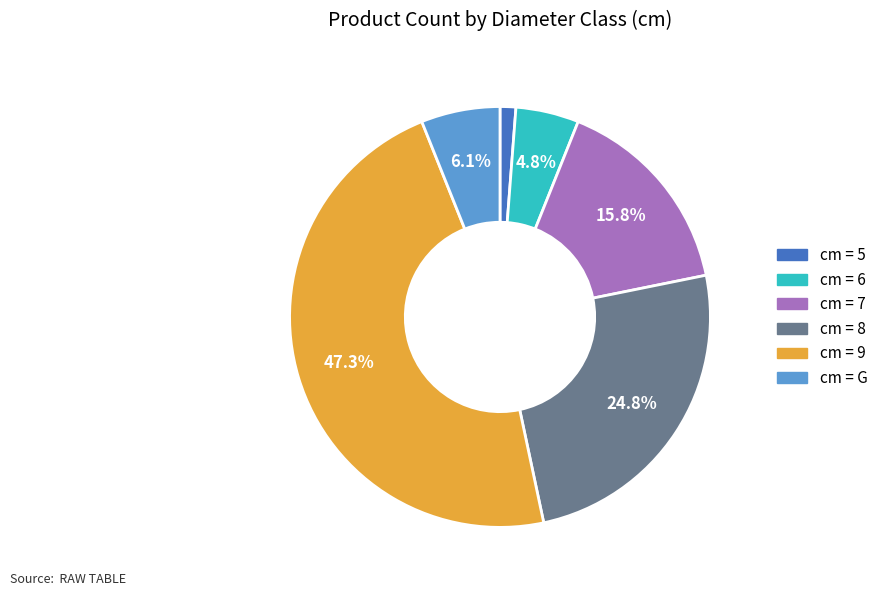

Is there any slice that represents more than half of the pie?

No